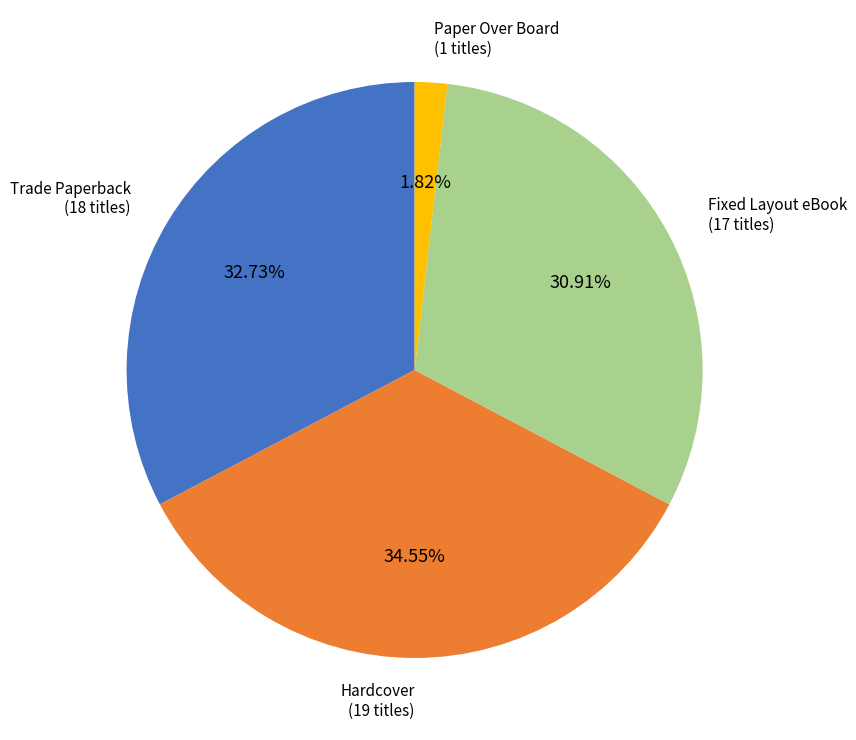

Count the number of slices in the pie.

4